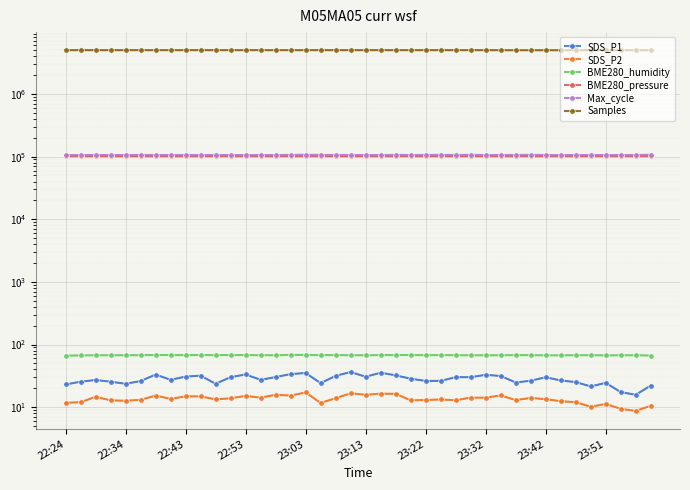

True or false: BME280_humidity has more than 1 interior local peaks.

True